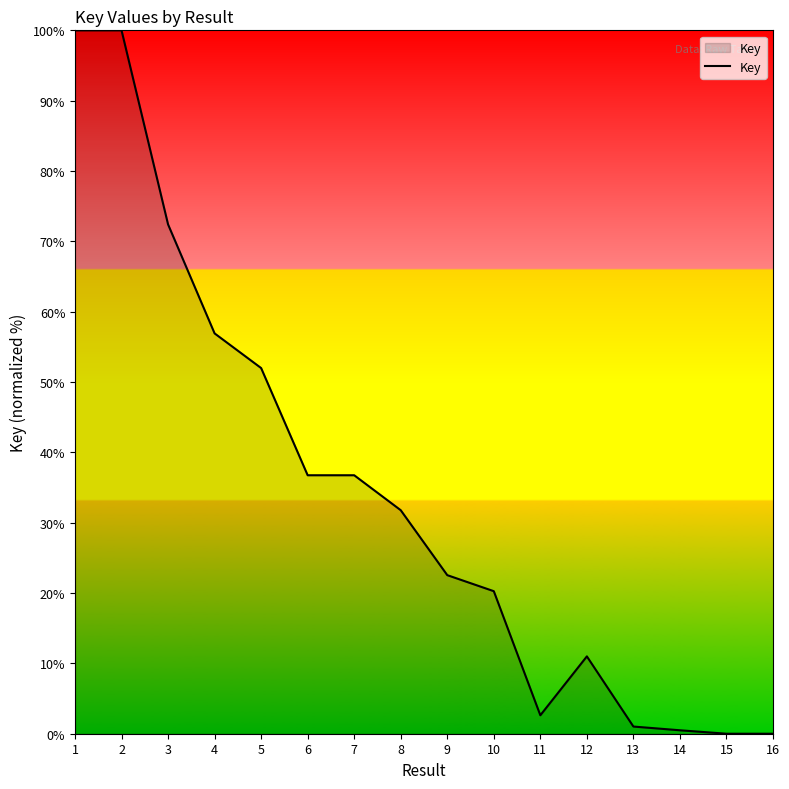

What is the difference between the values at 11 and 6?

34.1